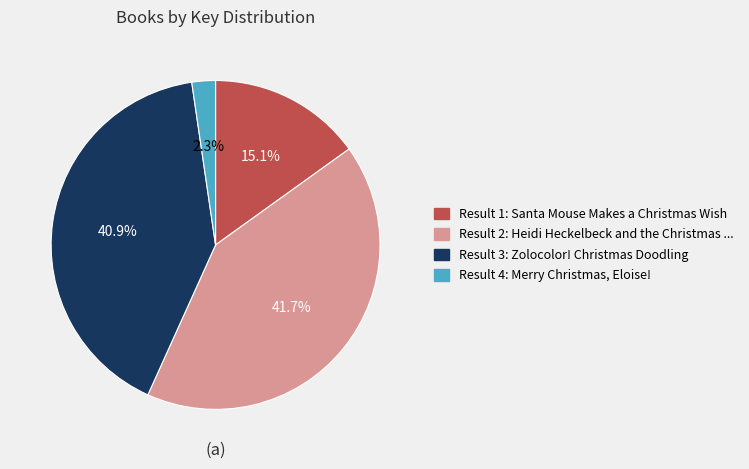

What percentage do Result 2: Heidi Heckelbeck and the Christmas ... and Result 4: Merry Christmas, Eloise! together represent?

44.0%